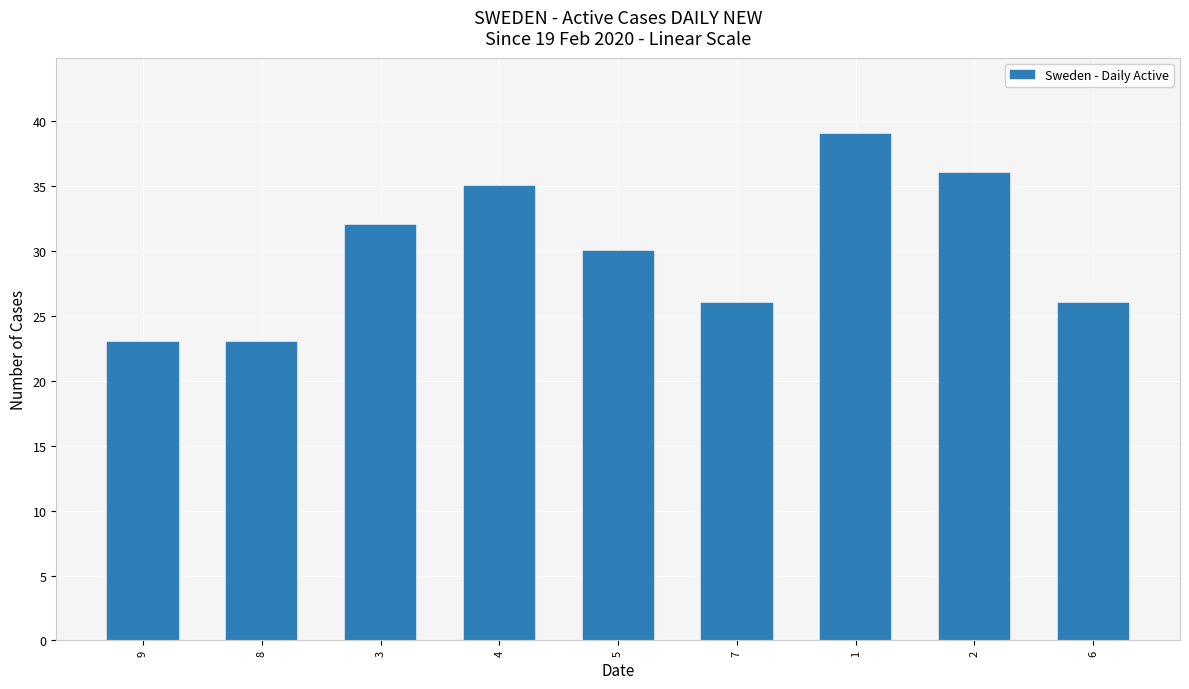

Reading left to right, extract all data points from this chart.

23	23	32	35	30	26	39	36	26